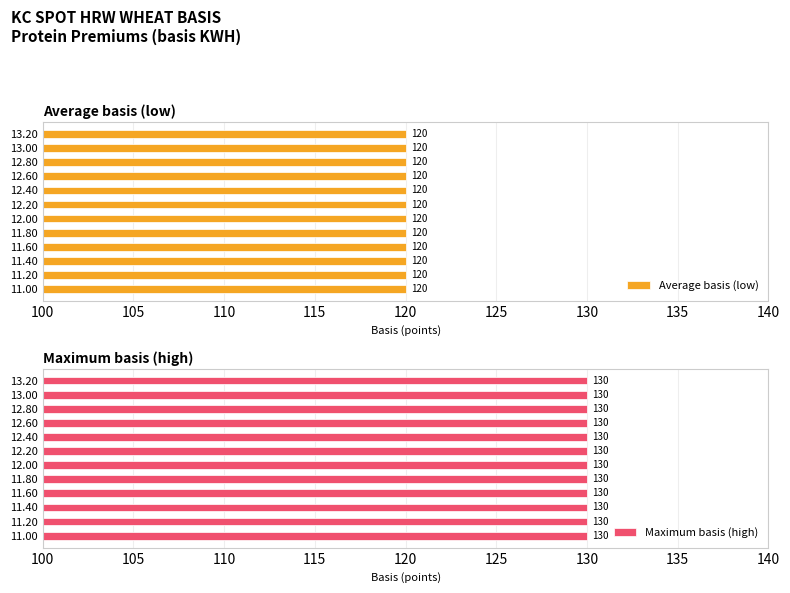

Is it true that Average utilization equals 191 at 11.40?

False